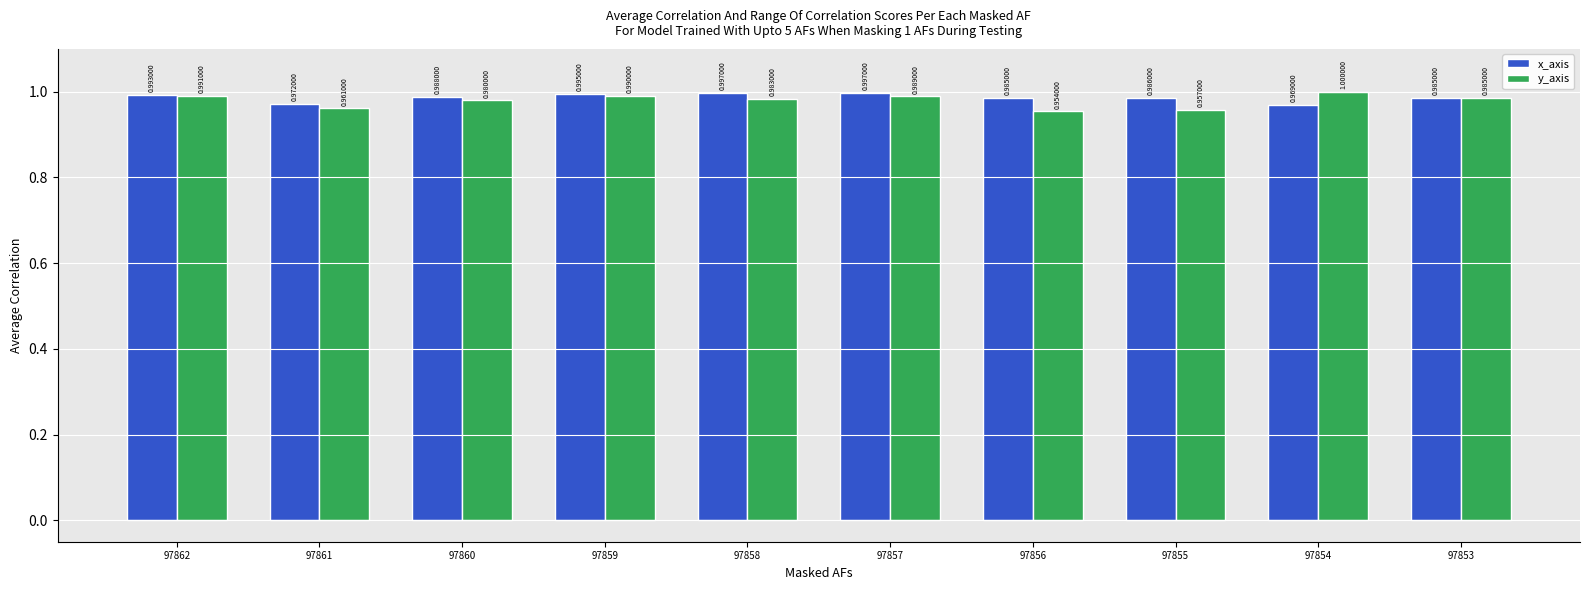

What is the value of the x_axis bar at the 7th from the left?

1.0